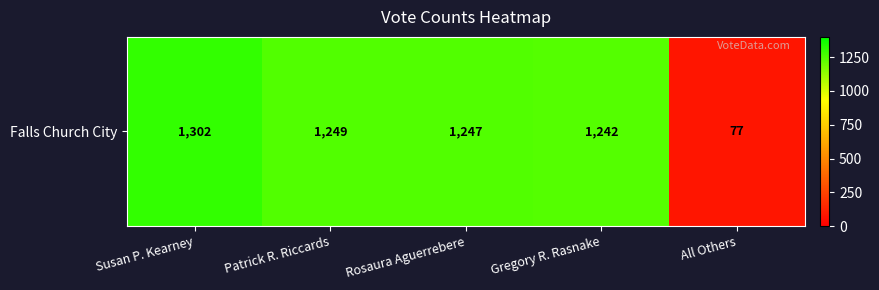

Rank the categories by value from lowest to highest.

All Others, Gregory R. Rasnake, Rosaura Aguerrebere, Patrick R. Riccards, Susan P. Kearney